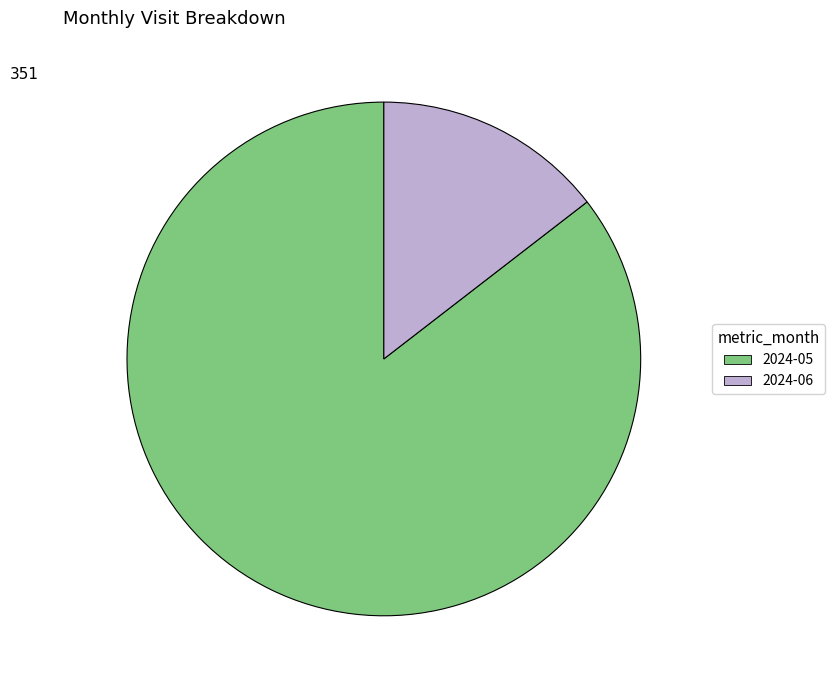

Approximately how many times larger is the value at 2024-05 compared to 2024-06?

5.9